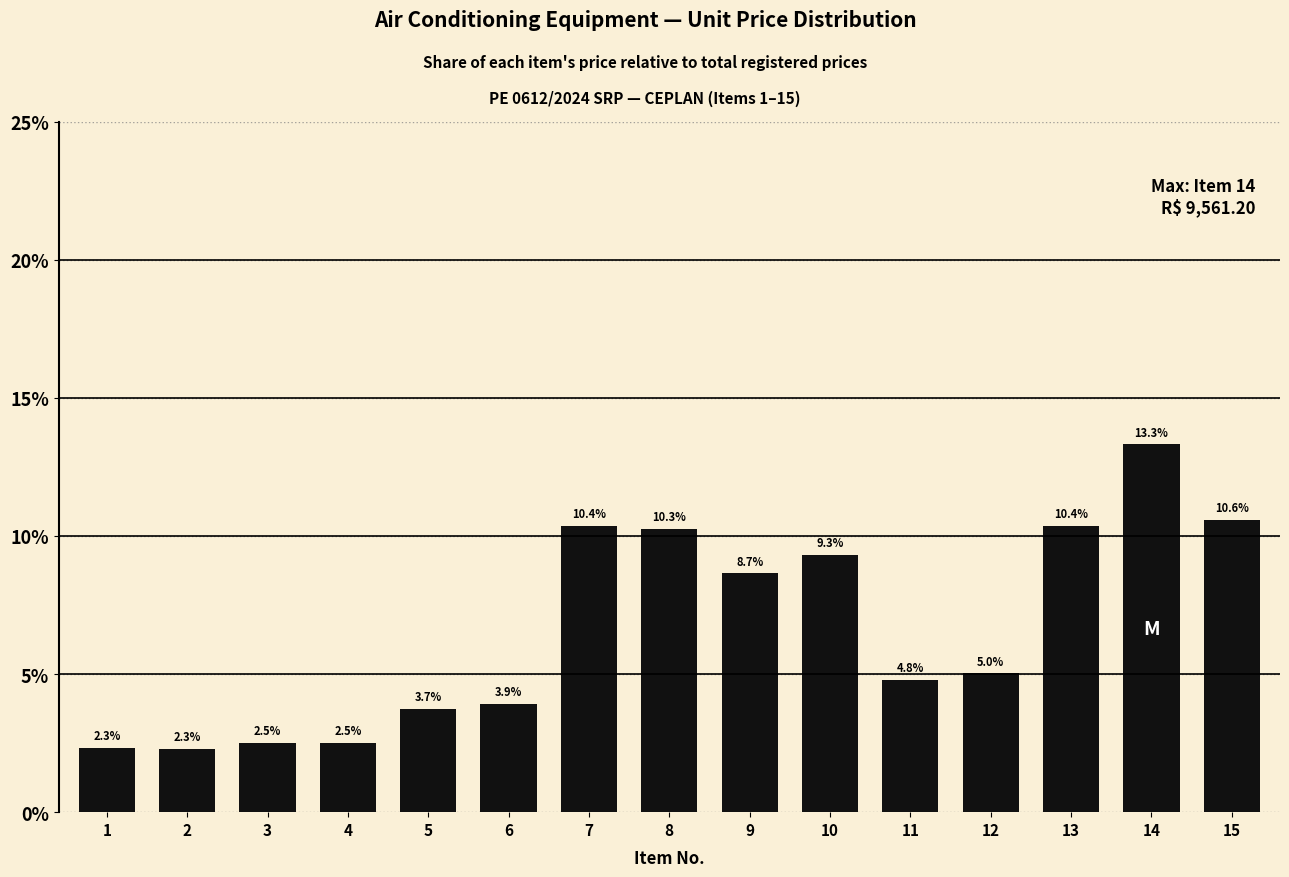

What is the maximum value shown in the chart?

13.3